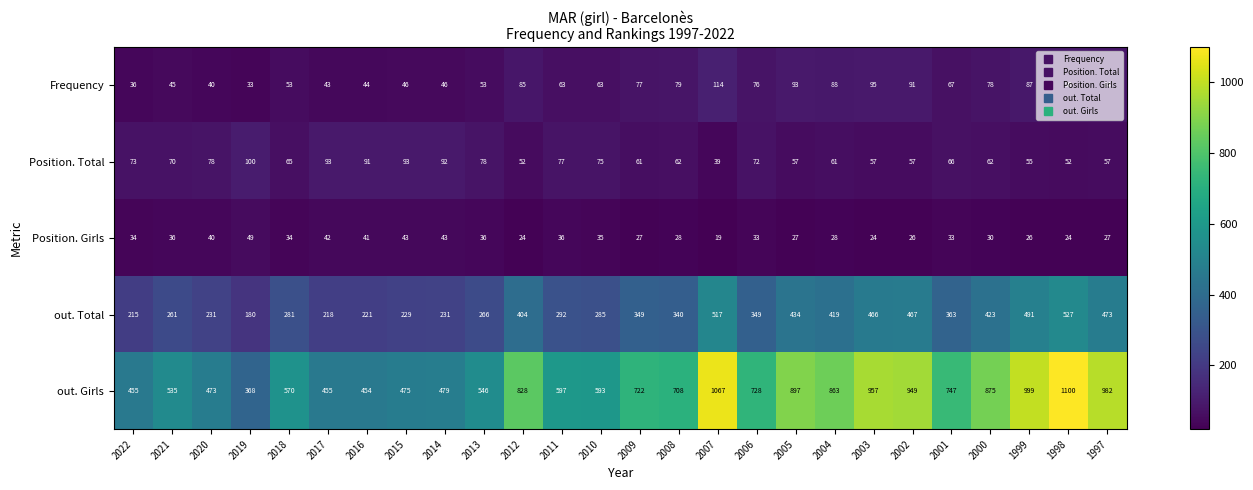

Between 2014 and 1997, which series saw the biggest shift?

out. Girls